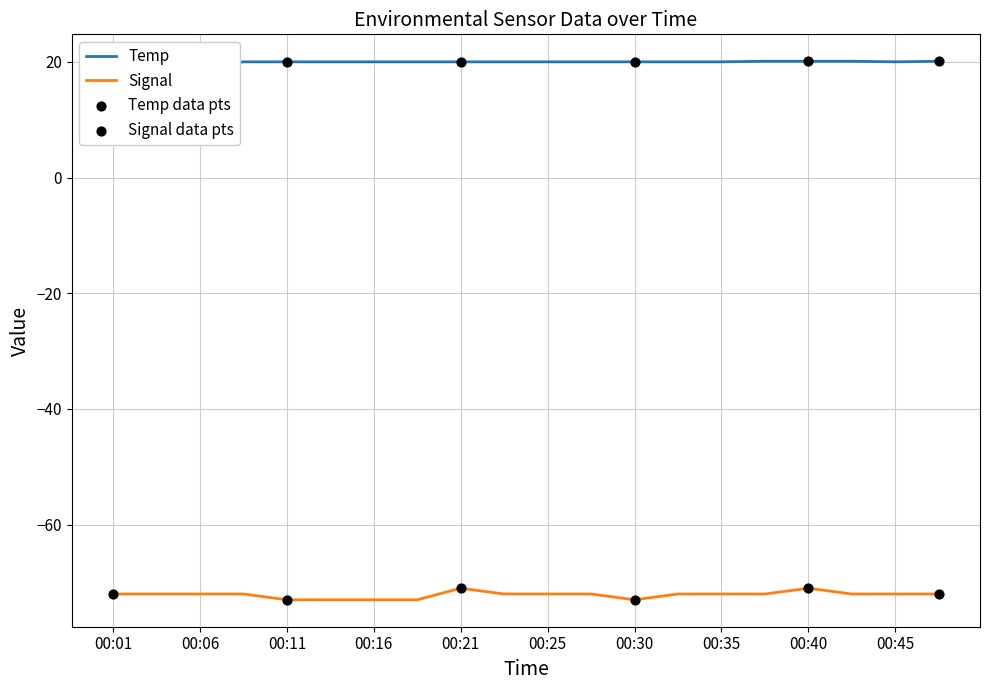

What is the total value across all series at 00:18?

-53.0